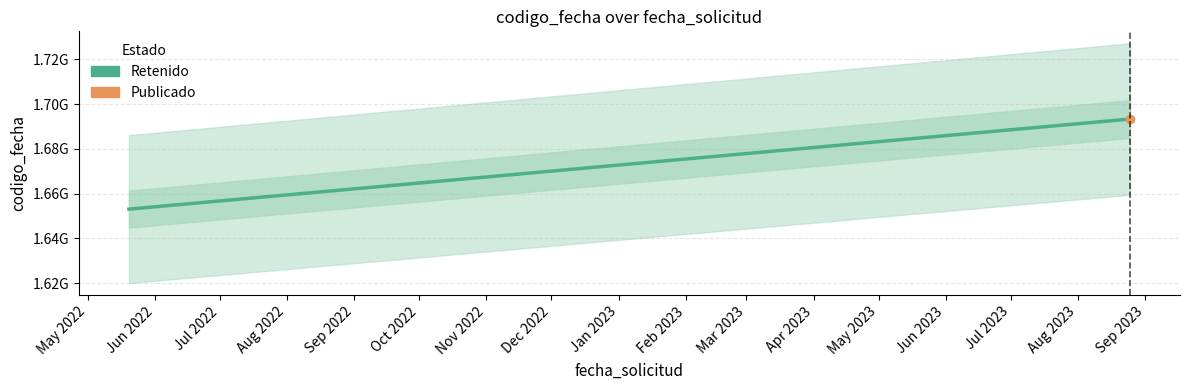

Reading left to right, transcribe all the data shown in this chart.

1653043561	1693326380